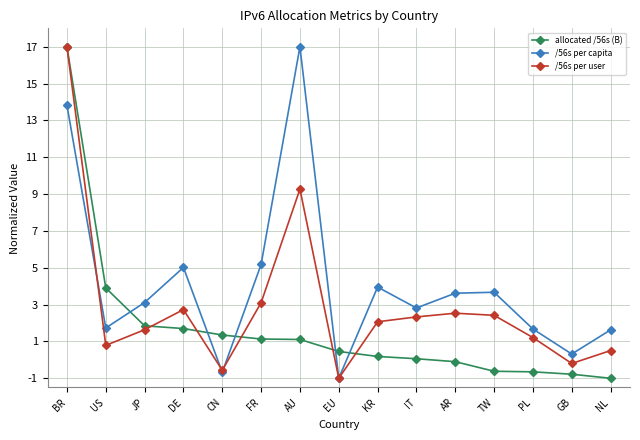

What is the sum of the allocated /56s (B) values at JP and NL?

0.8